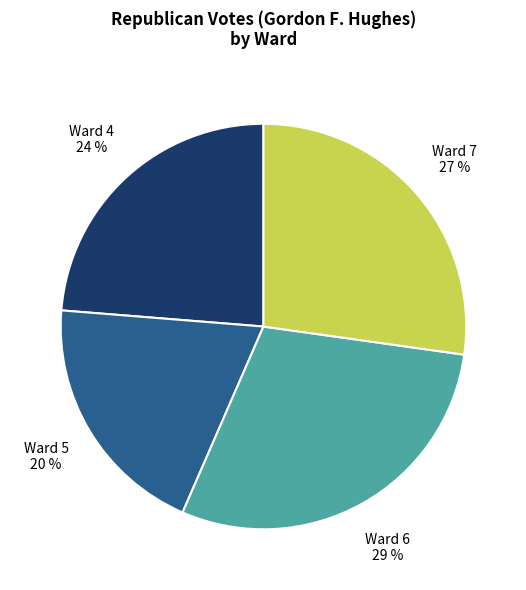

Is there any slice that represents more than half of the pie?

No